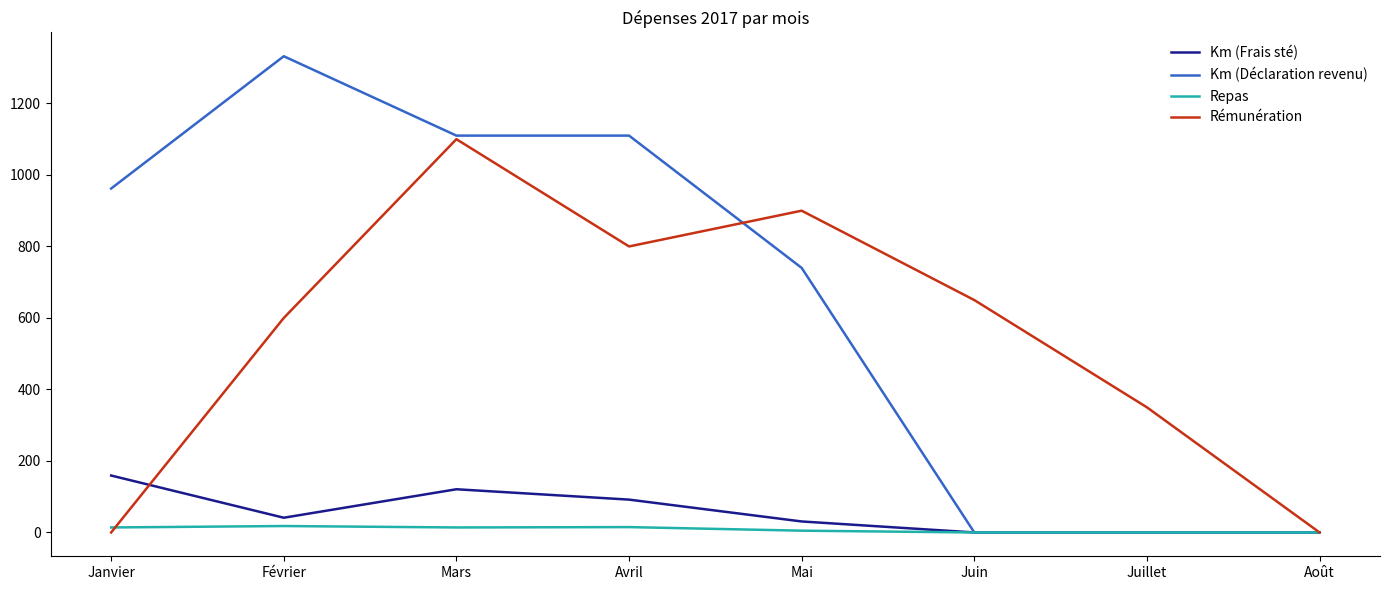

Which series has the widest spread of values?

Km (Déclaration revenu)